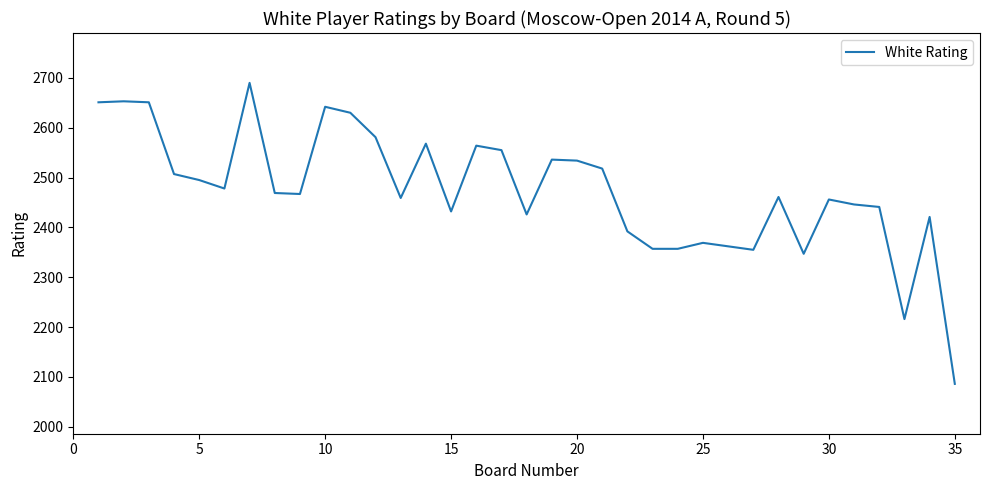

What is the difference between the maximum and minimum values?

604